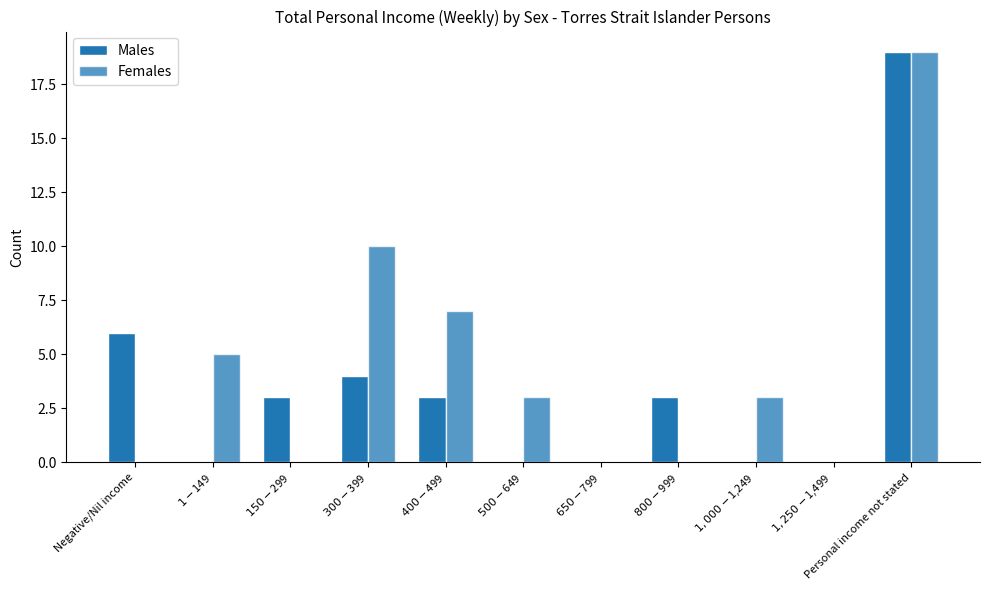

How many categories are shown in the chart?

11